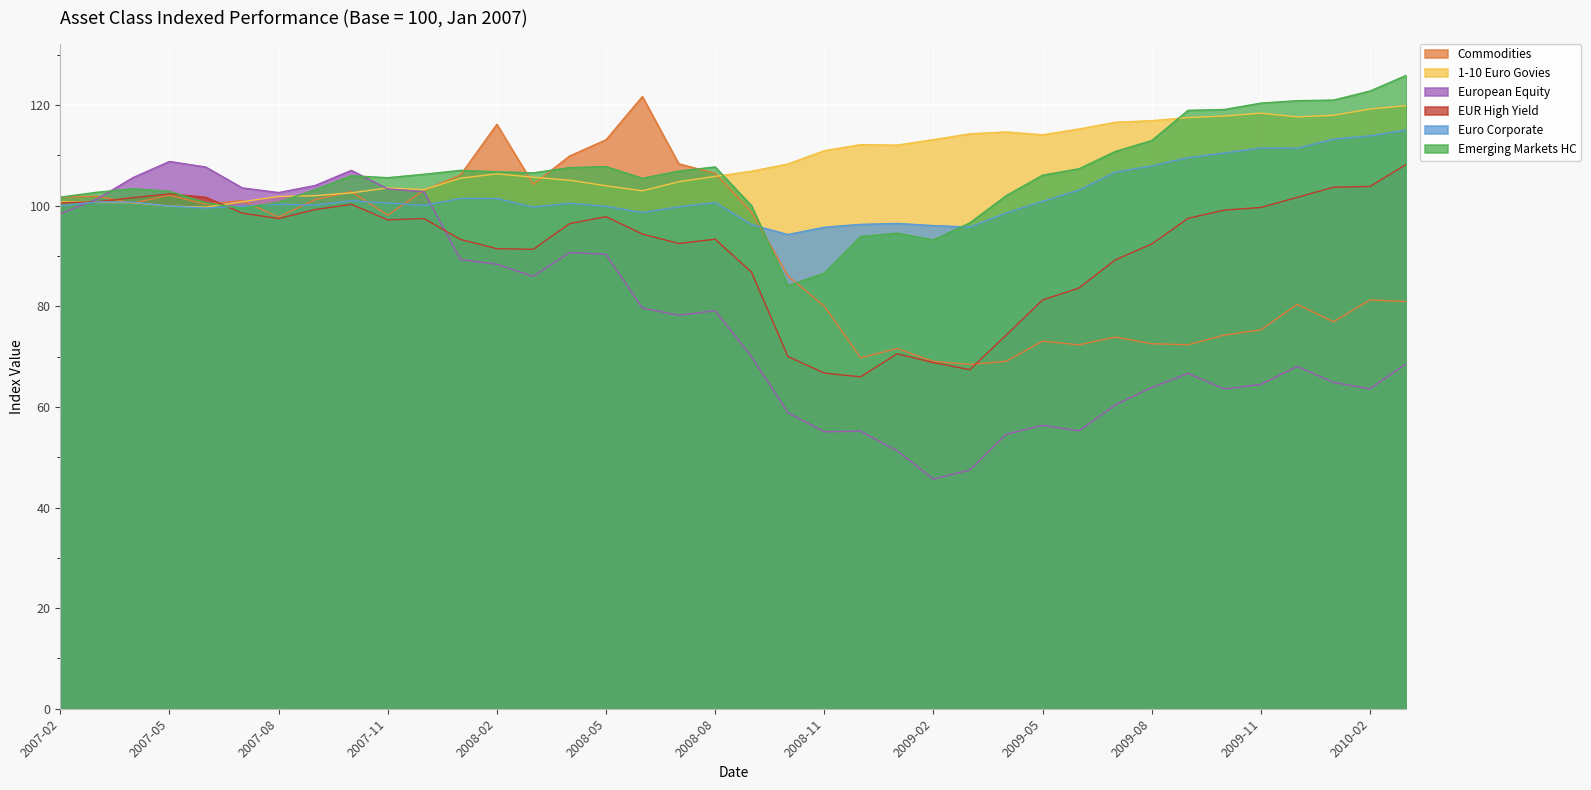

Reading left to right, extract all data points from this chart.

Commodities: 2007-02=101.7	2007-03=101.9	2007-04=100.5	2007-05=102.1	2007-06=100.3	2007-07=101.0	2007-08=97.7	2007-09=101.2	2007-10=102.8	2007-11=98.1	2007-12=103.1	2008-01=106.1	2008-02=116.2	2008-03=104.3	2008-04=109.9	2008-05=113.1	2008-06=121.7	2008-07=108.3	2008-08=106.4	2008-09=98.7	2008-10=86.1	2008-11=80.0	2008-12=69.8	2009-01=71.6	2009-02=69.1	2009-03=68.4	2009-04=69.1	2009-05=73.1	2009-06=72.3	2009-07=73.9	2009-08=72.6	2009-09=72.4	2009-10=74.3	2009-11=75.3	2009-12=80.4	2010-01=76.9	2010-02=81.3	2010-03=80.9
1-10 Euro Govies: 2007-02=100.8	2007-03=100.7	2007-04=100.6	2007-05=99.9	2007-06=99.7	2007-07=100.8	2007-08=101.9	2007-09=102.0	2007-10=102.6	2007-11=103.5	2007-12=103.2	2008-01=105.5	2008-02=106.3	2008-03=105.7	2008-04=105.1	2008-05=104.0	2008-06=103.0	2008-07=104.8	2008-08=105.8	2008-09=106.9	2008-10=108.3	2008-11=110.9	2008-12=112.1	2009-01=112.0	2009-02=113.1	2009-03=114.3	2009-04=114.7	2009-05=114.1	2009-06=115.2	2009-07=116.6	2009-08=116.9	2009-09=117.5	2009-10=117.8	2009-11=118.4	2009-12=117.7	2010-01=118.0	2010-02=119.2	2010-03=119.9
European Equity: 2007-02=98.4	2007-03=101.3	2007-04=105.6	2007-05=108.8	2007-06=107.7	2007-07=103.5	2007-08=102.6	2007-09=104.0	2007-10=107.0	2007-11=103.3	2007-12=102.8	2008-01=89.3	2008-02=88.4	2008-03=85.9	2008-04=90.7	2008-05=90.3	2008-06=79.7	2008-07=78.2	2008-08=79.1	2008-09=70.0	2008-10=58.9	2008-11=55.1	2008-12=55.2	2009-01=51.3	2009-02=45.6	2009-03=47.5	2009-04=54.6	2009-05=56.3	2009-06=55.2	2009-07=60.4	2009-08=63.9	2009-09=66.7	2009-10=63.6	2009-11=64.5	2009-12=68.0	2010-01=64.9	2010-02=63.6	2010-03=68.6
EUR High Yield: 2007-02=100.6	2007-03=100.8	2007-04=101.6	2007-05=102.4	2007-06=101.7	2007-07=98.5	2007-08=97.5	2007-09=99.2	2007-10=100.3	2007-11=97.2	2007-12=97.4	2008-01=93.3	2008-02=91.5	2008-03=91.3	2008-04=96.4	2008-05=97.8	2008-06=94.4	2008-07=92.5	2008-08=93.3	2008-09=86.8	2008-10=70.0	2008-11=66.7	2008-12=66.0	2009-01=70.6	2009-02=68.8	2009-03=67.4	2009-04=74.3	2009-05=81.3	2009-06=83.6	2009-07=89.2	2009-08=92.4	2009-09=97.5	2009-10=99.1	2009-11=99.6	2009-12=101.7	2010-01=103.7	2010-02=103.8	2010-03=108.2
Euro Corporate: 2007-02=100.0	2007-03=100.8	2007-04=100.7	2007-05=99.9	2007-06=99.5	2007-07=99.9	2007-08=100.3	2007-09=100.1	2007-10=101.0	2007-11=100.5	2007-12=100.1	2008-01=101.5	2008-02=101.4	2008-03=99.7	2008-04=100.5	2008-05=99.9	2008-06=98.6	2008-07=99.8	2008-08=100.6	2008-09=96.2	2008-10=94.3	2008-11=95.7	2008-12=96.3	2009-01=96.5	2009-02=96.1	2009-03=95.8	2009-04=98.6	2009-05=100.9	2009-06=103.1	2009-07=106.7	2009-08=107.9	2009-09=109.5	2009-10=110.5	2009-11=111.5	2009-12=111.4	2010-01=113.2	2010-02=113.9	2010-03=115.1
Emerging Markets HC: 2007-02=101.7	2007-03=102.7	2007-04=103.4	2007-05=102.9	2007-06=100.6	2007-07=99.5	2007-08=100.7	2007-09=103.2	2007-10=106.0	2007-11=105.6	2007-12=106.3	2008-01=107.0	2008-02=106.8	2008-03=106.5	2008-04=107.6	2008-05=107.8	2008-06=105.5	2008-07=106.9	2008-08=107.7	2008-09=100.0	2008-10=84.1	2008-11=86.6	2008-12=93.9	2009-01=94.5	2009-02=93.2	2009-03=96.6	2009-04=102.0	2009-05=106.1	2009-06=107.3	2009-07=110.8	2009-08=113.0	2009-09=119.0	2009-10=119.1	2009-11=120.4	2009-12=120.9	2010-01=121.0	2010-02=122.8	2010-03=125.9